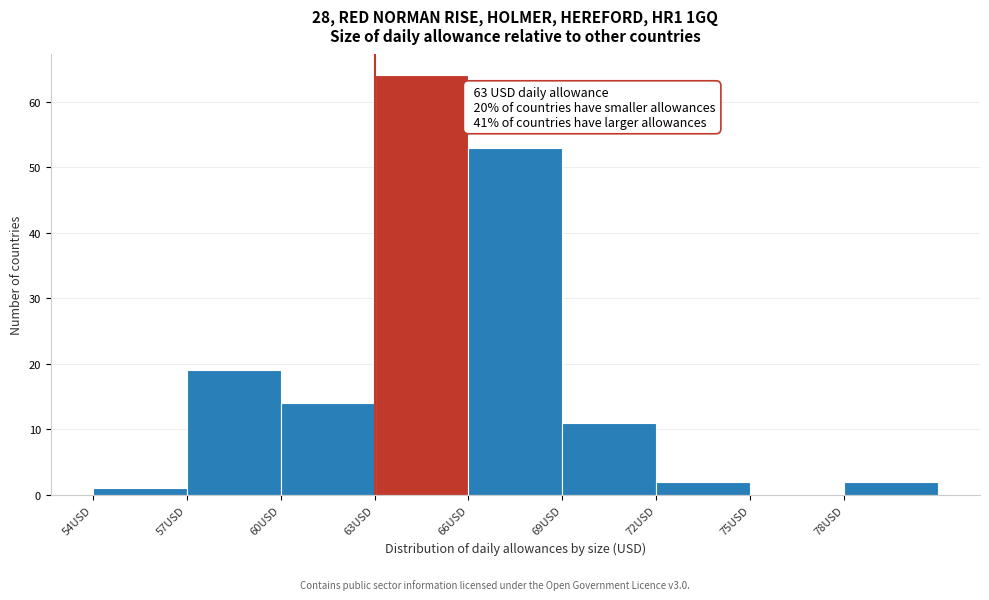

Which range on the x-axis has the tallest bar?

63 to 66